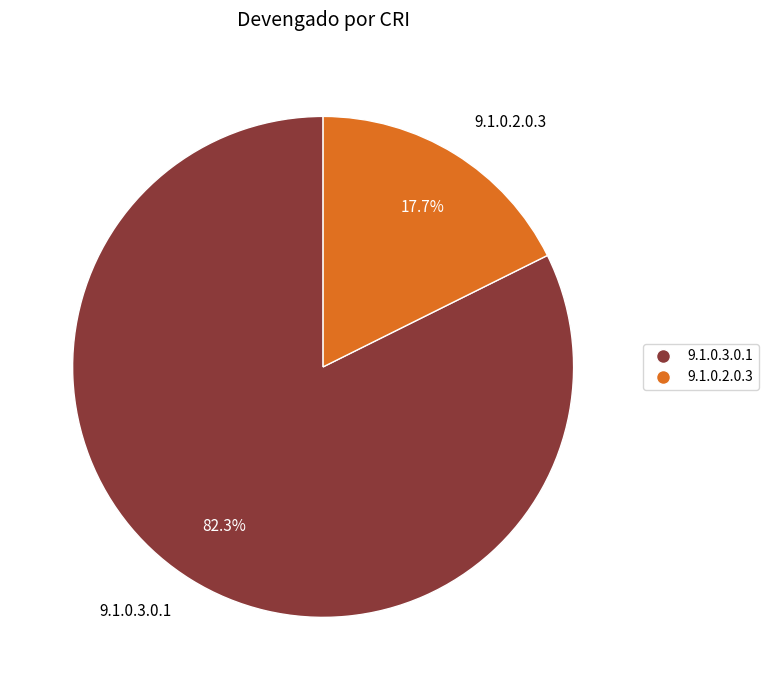

What is the smallest slice in the pie chart?

9.1.0.2.0.3